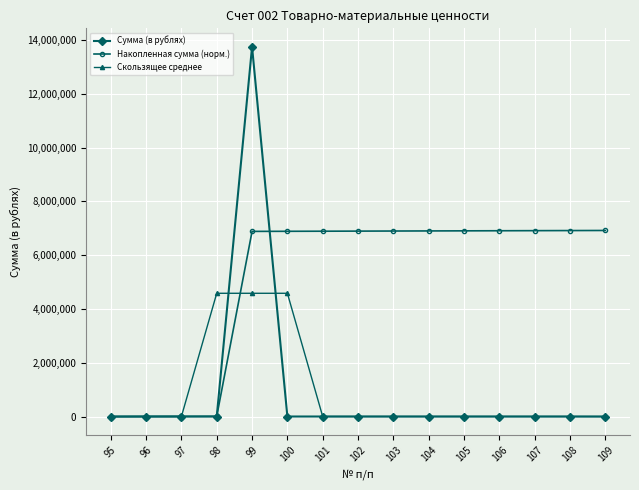

What is the value of the Накопленная сумма (норм.) point at the 10th from the left?

6902392.4